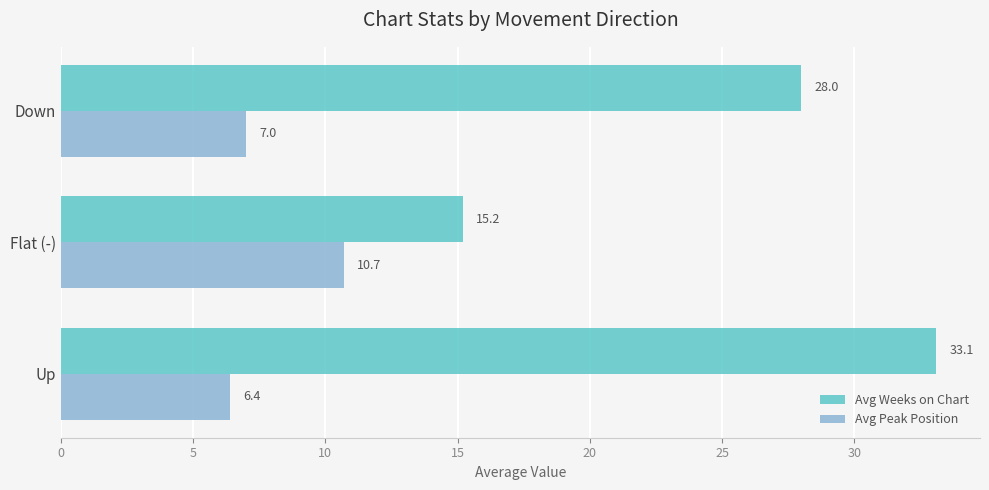

What is the difference between the maximum and minimum values in the Avg Peak Position series?

4.3